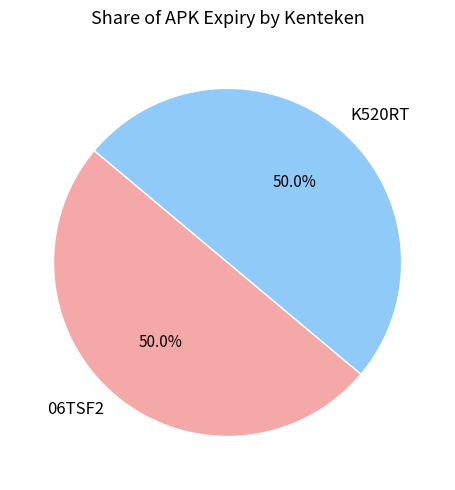

What is the ratio of the value at 06TSF2 to the value at K520RT?

1.0